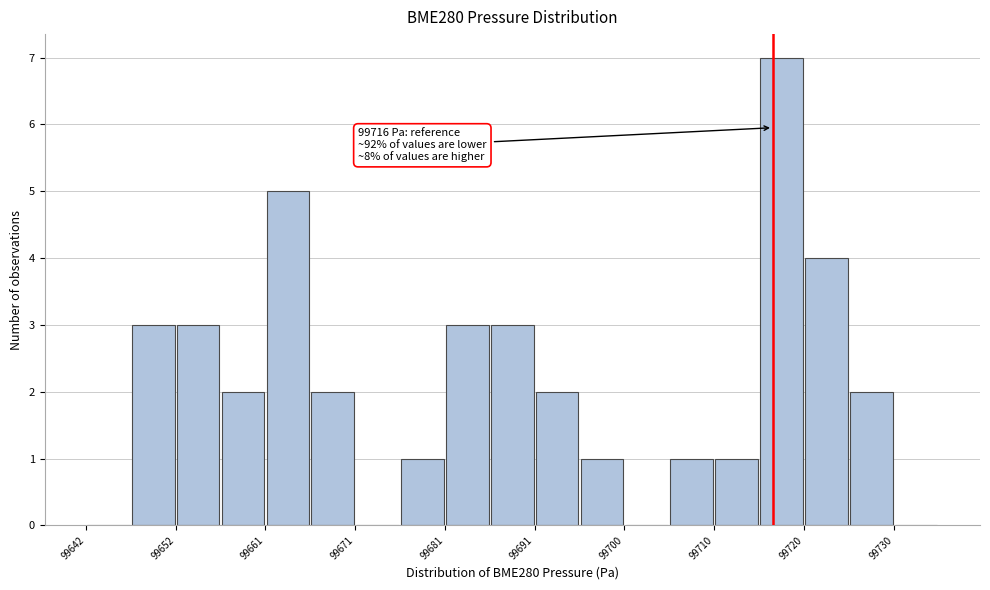

Over which range of the x-axis is the bar tallest?

99715 to 99720